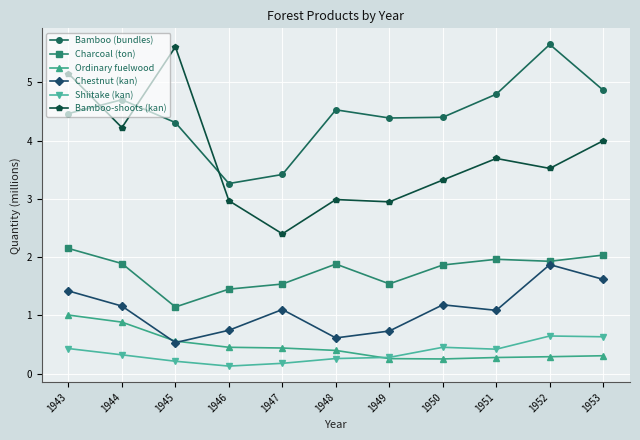

Which series changed the most between 1947 and 1949?

Bamboo (bundles)